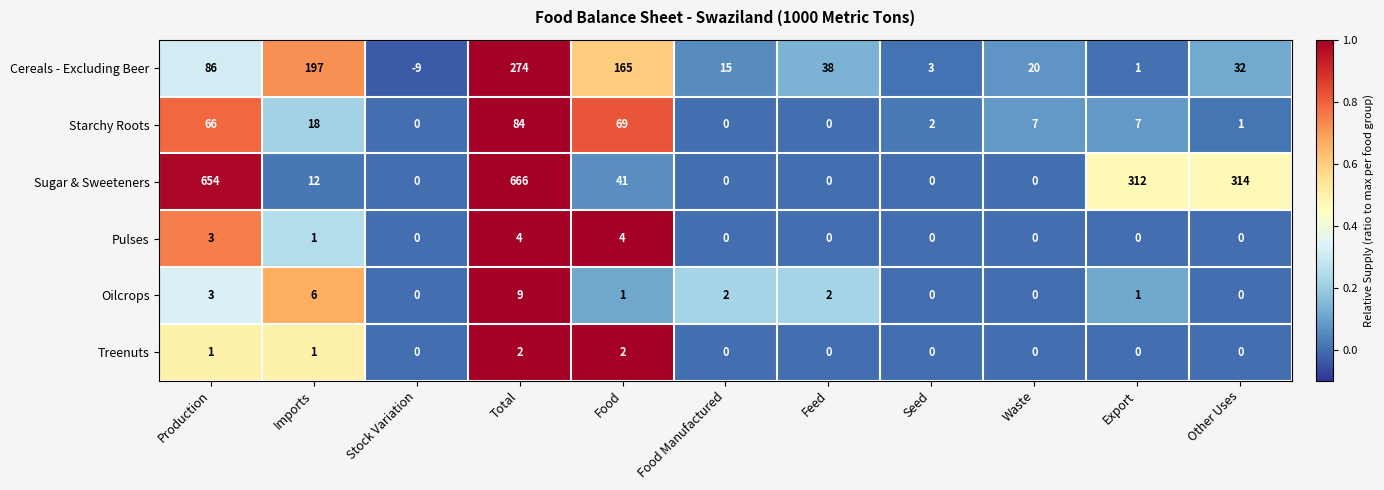

Which series has the largest total across all categories?

Sugar & Sweeteners